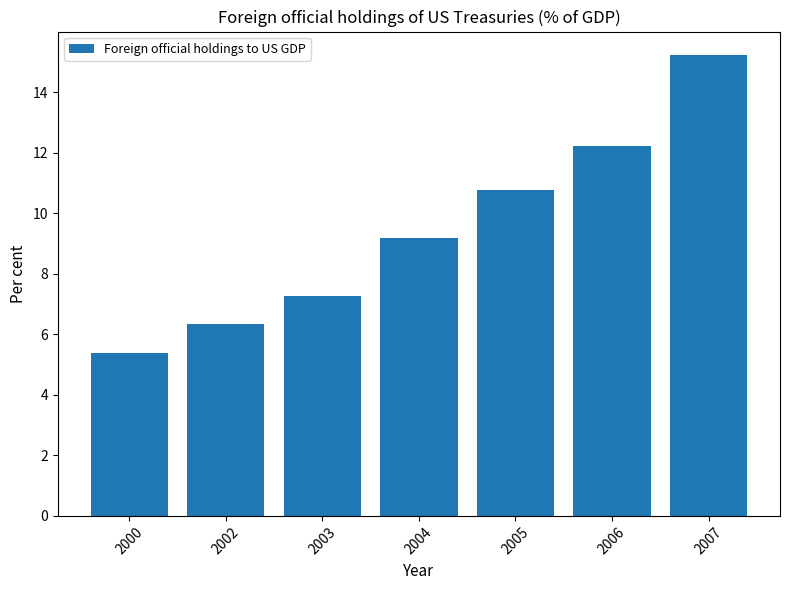

Which has a higher value, 2004 or 2007?

2007